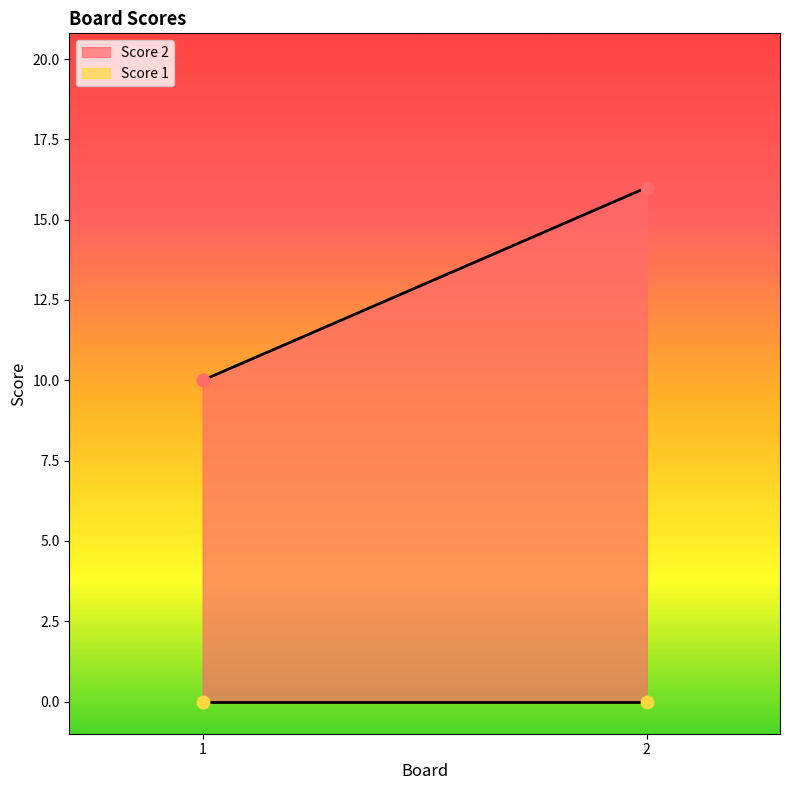

Which series reaches the maximum Y coordinate?

Score 2